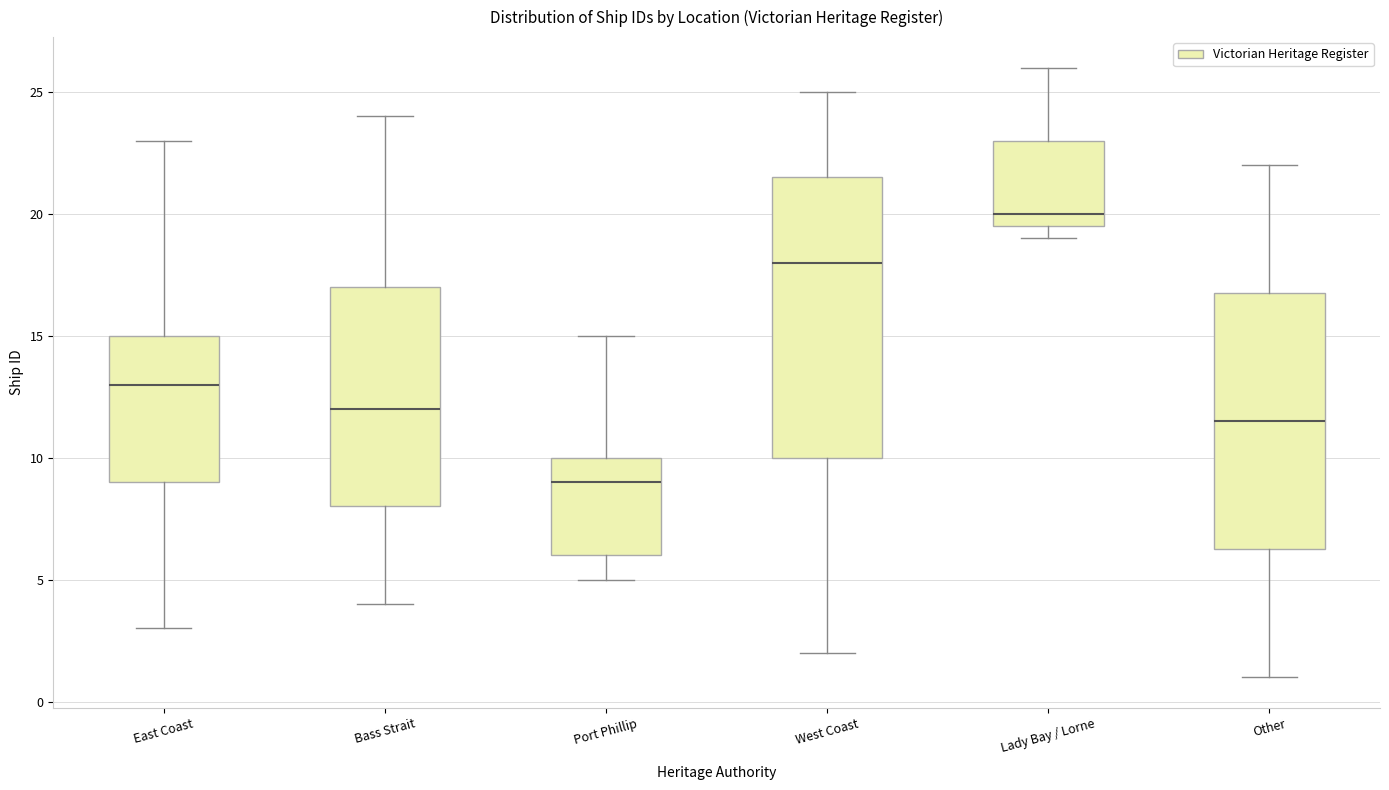

Reading left to right, transcribe this box plot: for each box, give where its median line is, the range the box spans, and where its two whiskers end, as read against the y-axis. The values are not printed on the chart, so give them approximately, as read against the axis.

East Coast: median 13.0, box 9.0 to 15.0, whiskers 3.0 to 23.0
Bass Strait: median 12.0, box 8.0 to 17.0, whiskers 4.0 to 24.0
Port Phillip: median 9.0, box 6.0 to 10.0, whiskers 5.0 to 15.0
West Coast: median 18.0, box 10.0 to 21.5, whiskers 2.0 to 25.0
Lady Bay / Lorne: median 20.0, box 19.5 to 23.0, whiskers 19.0 to 26.0
Other: median 11.5, box 6.5 to 17.0, whiskers 1.0 to 22.0